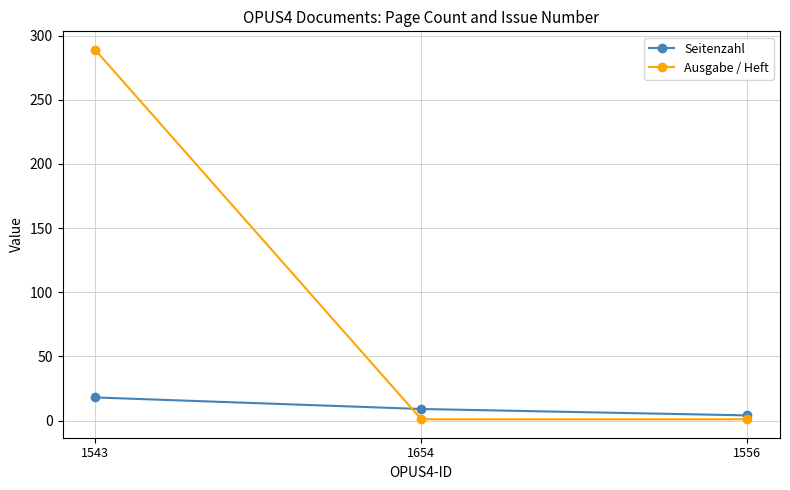

Which series has the largest total across all categories?

Ausgabe / Heft